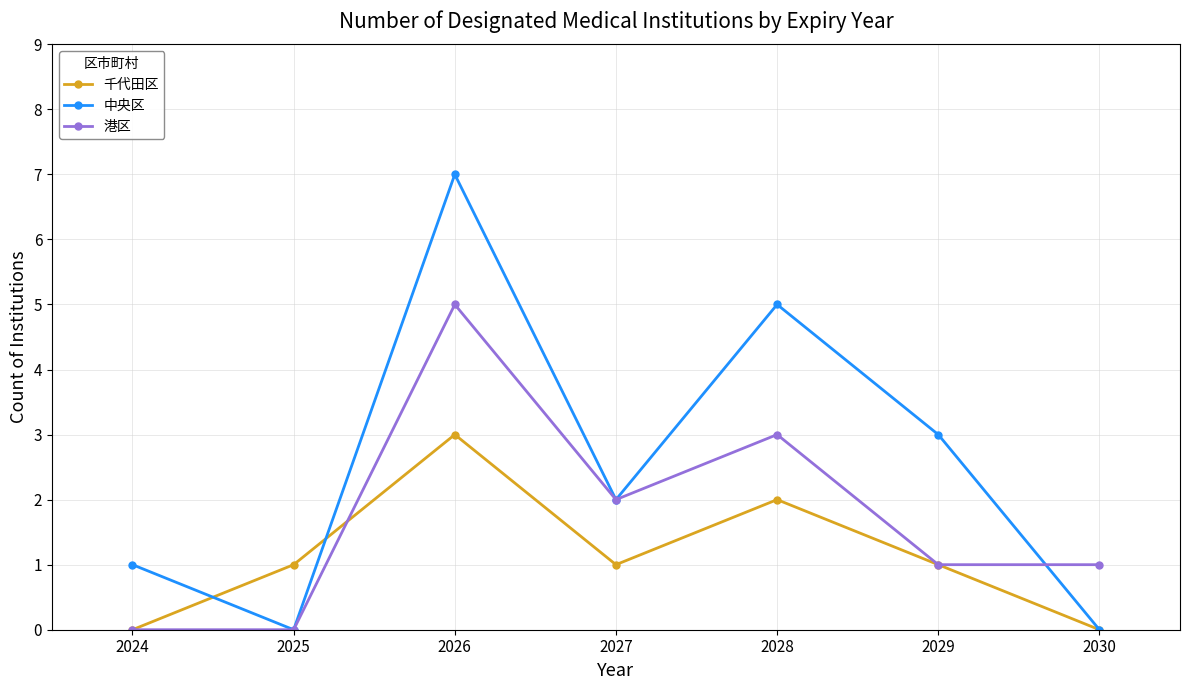

At which label does 中央区 first exceed 2?

2026